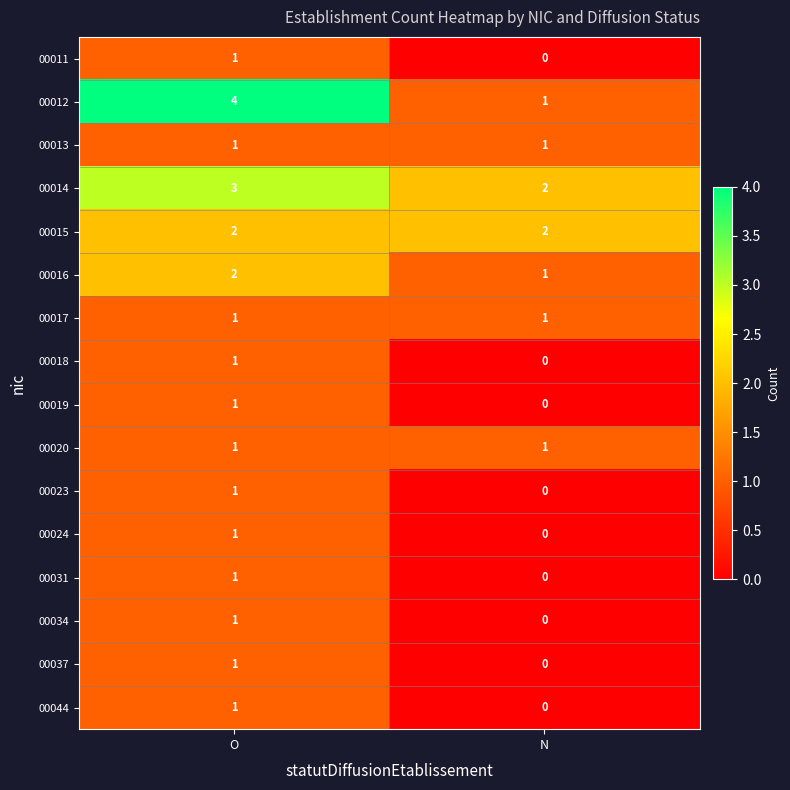

At which label does 00024 reach its minimum?

N